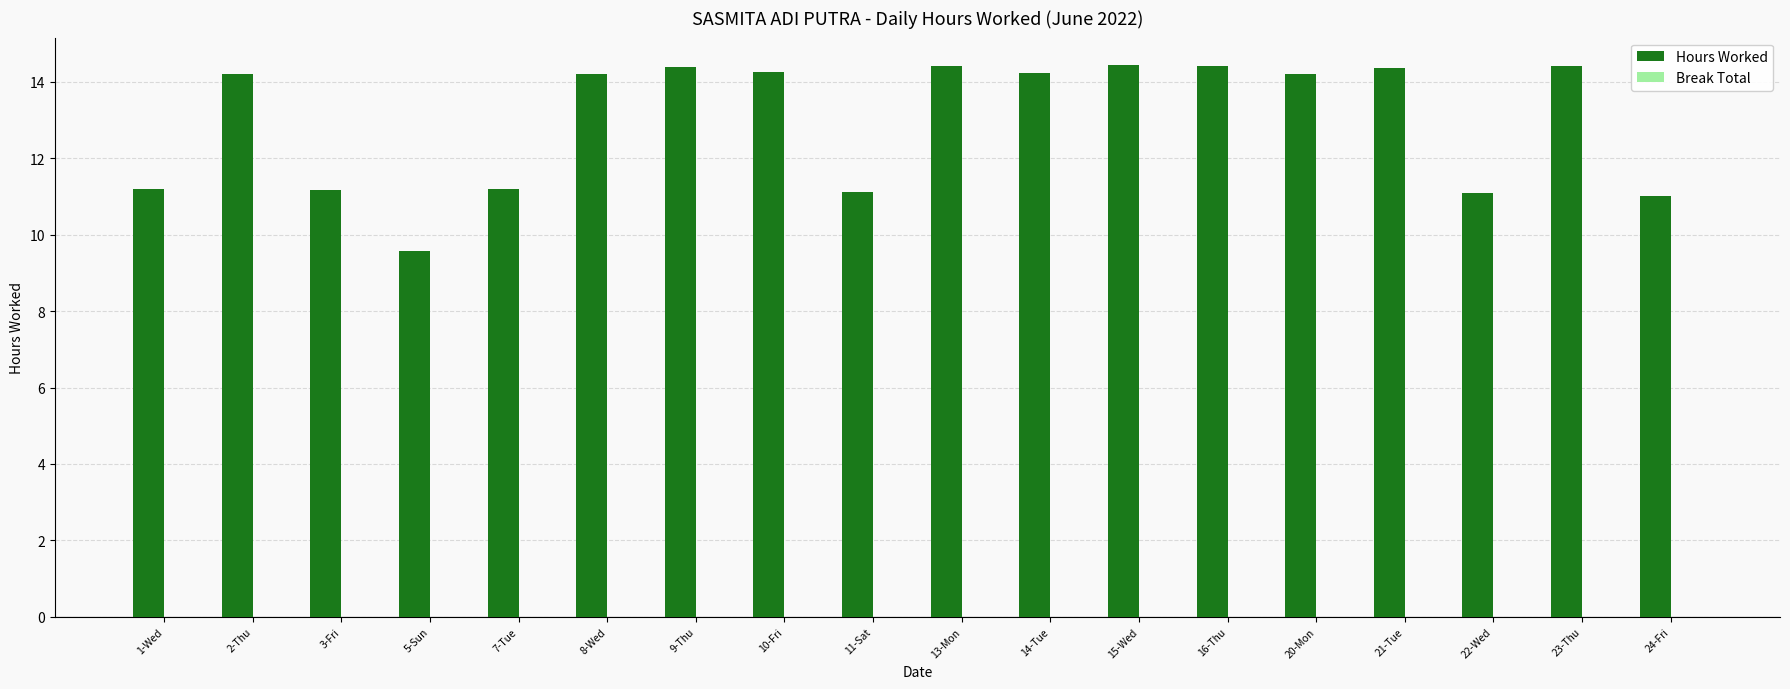

Between 20-Mon and 24-Fri, which is larger?

20-Mon